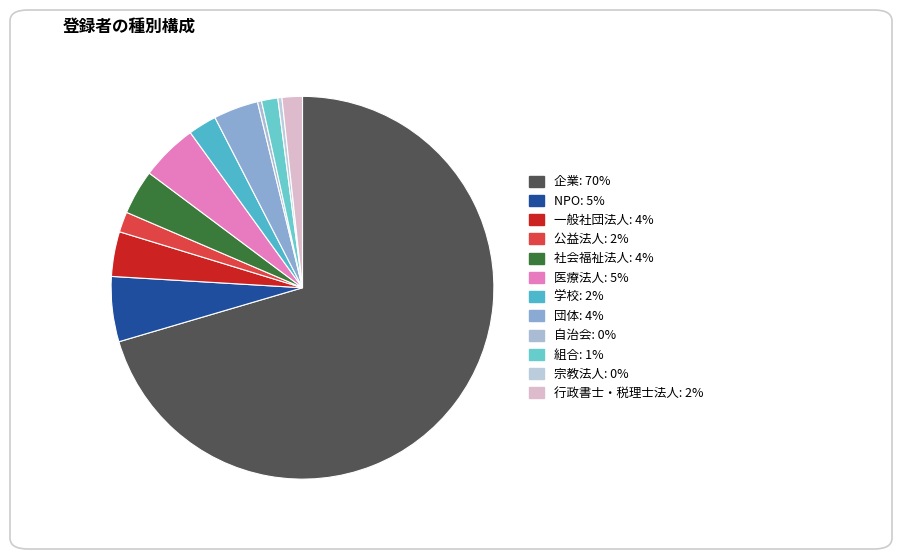

What percentage is the 組合 slice, to the nearest percent?

1%